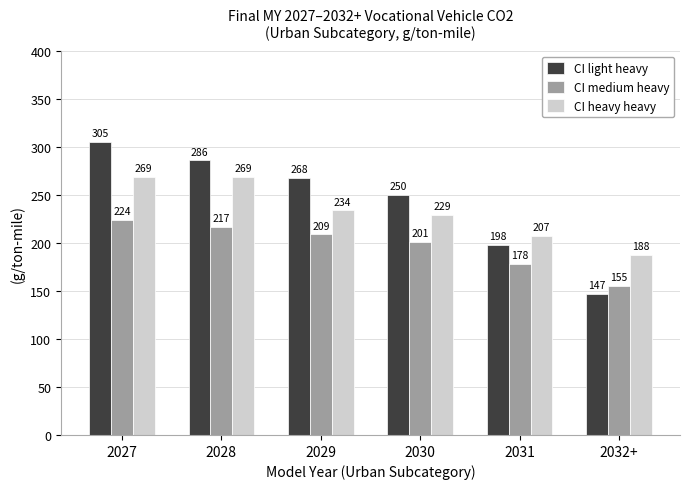

At which label does CI heavy heavy reach its minimum?

2032+